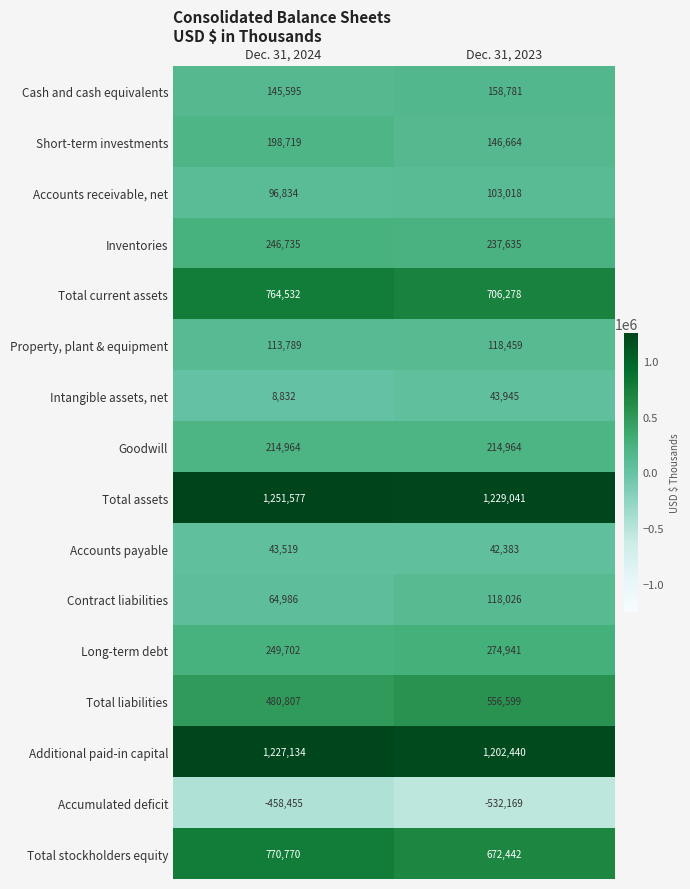

Which series changed the most between Dec. 31, 2024 and Dec. 31, 2023?

Total stockholders equity